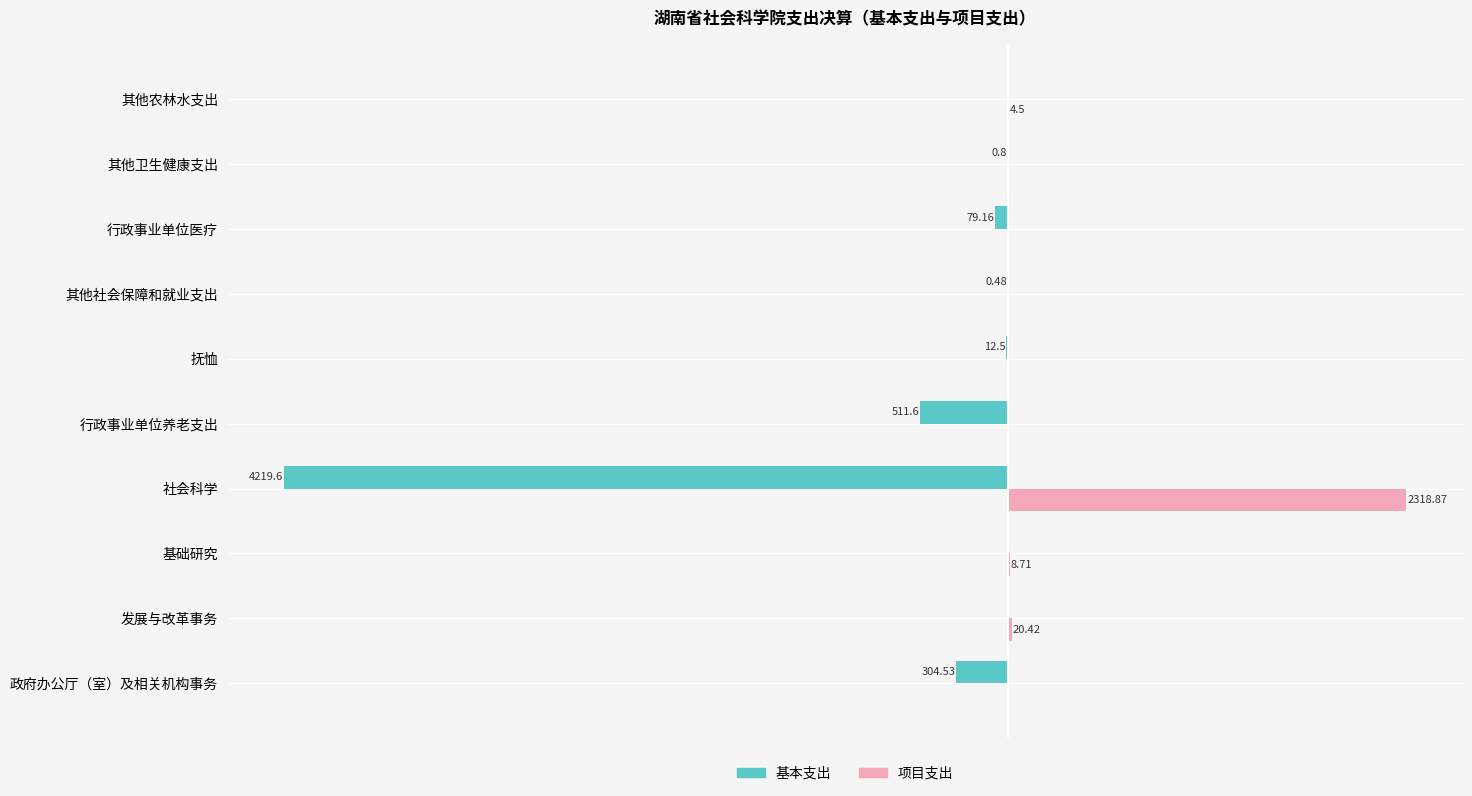

What are all the series names shown in the legend?

基本支出, 项目支出